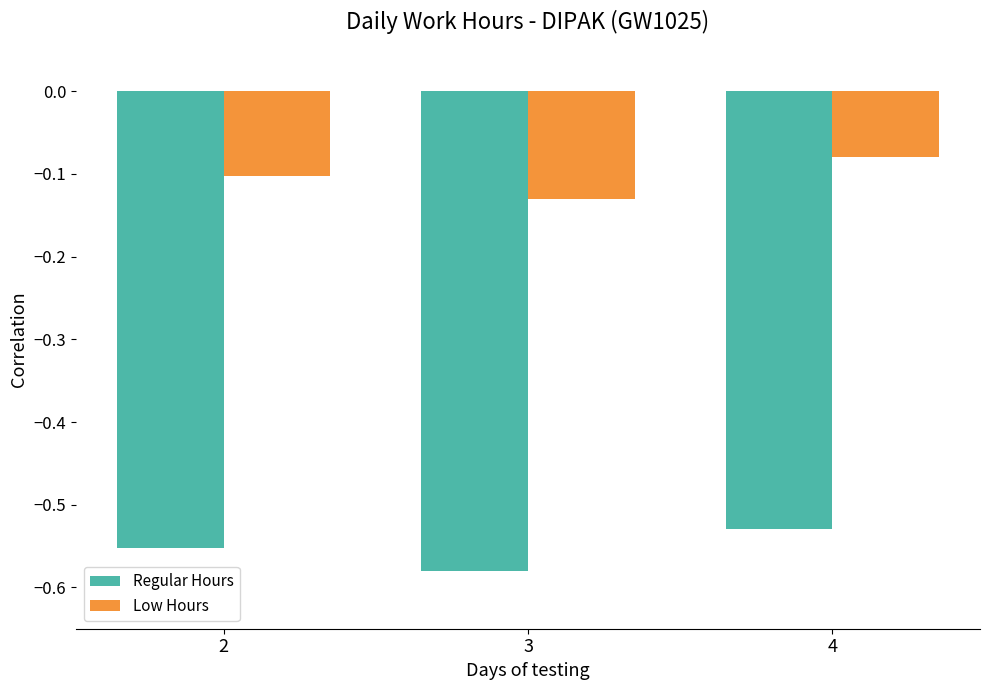

What is the sum of all Low Hours values?

-0.3